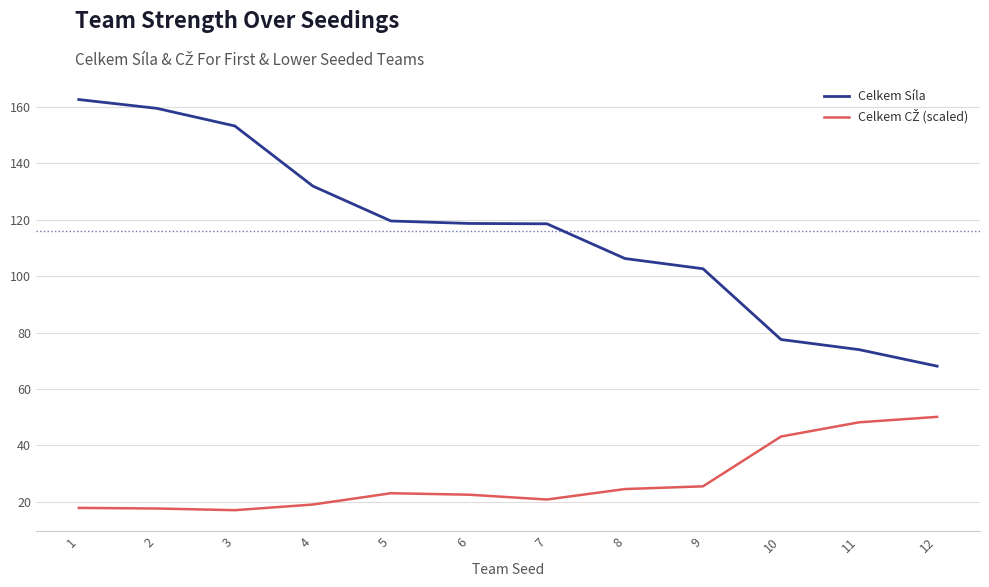

What is the total value across all series at 9?

128.1